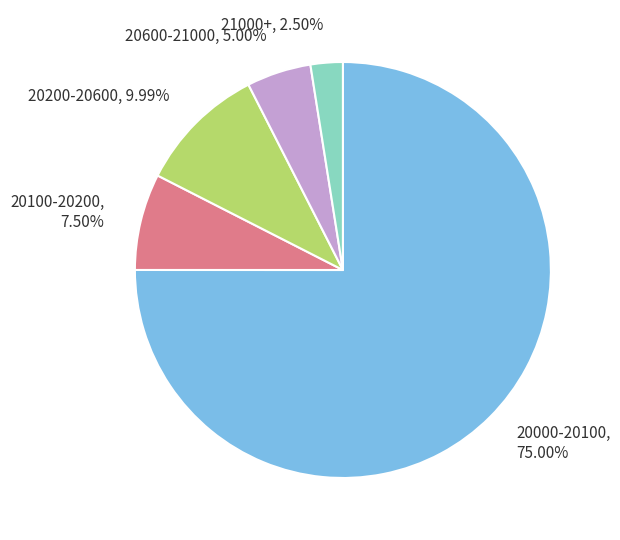

Between 20000-20100 and 20600-21000, which is larger?

20000-20100